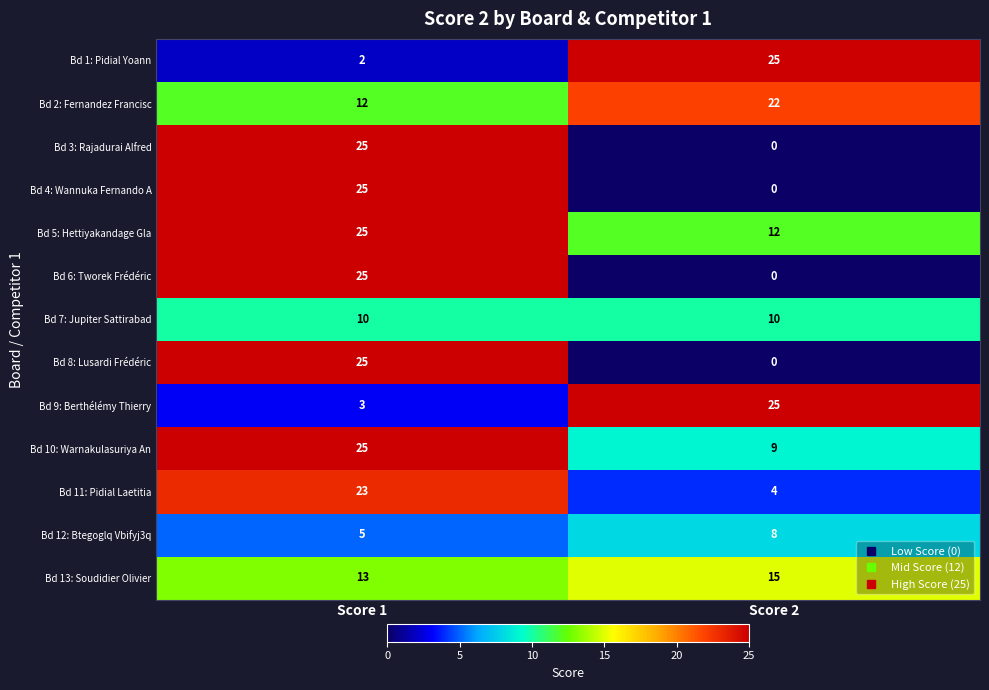

Rank the categories by Bd 4: Wannuka Fernando A value from highest to lowest.

Score 1, Score 2